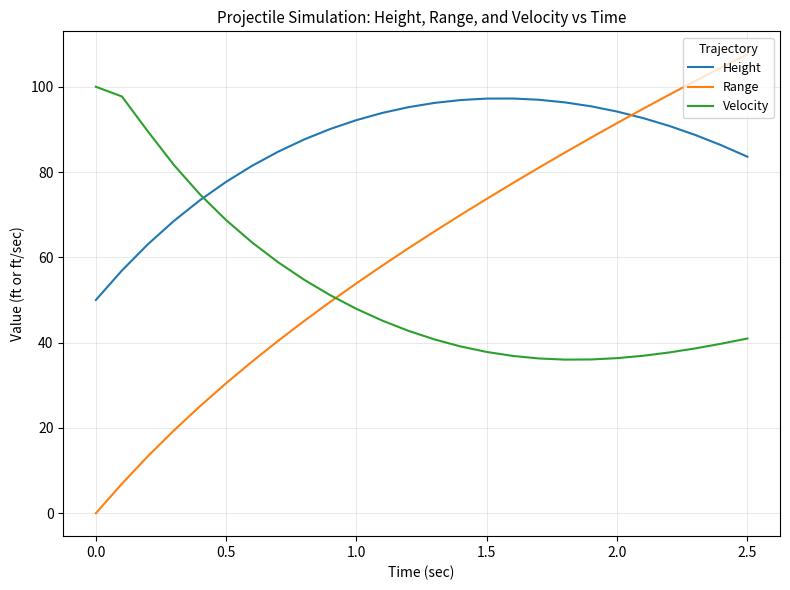

Which series has the largest total across all categories?

Height